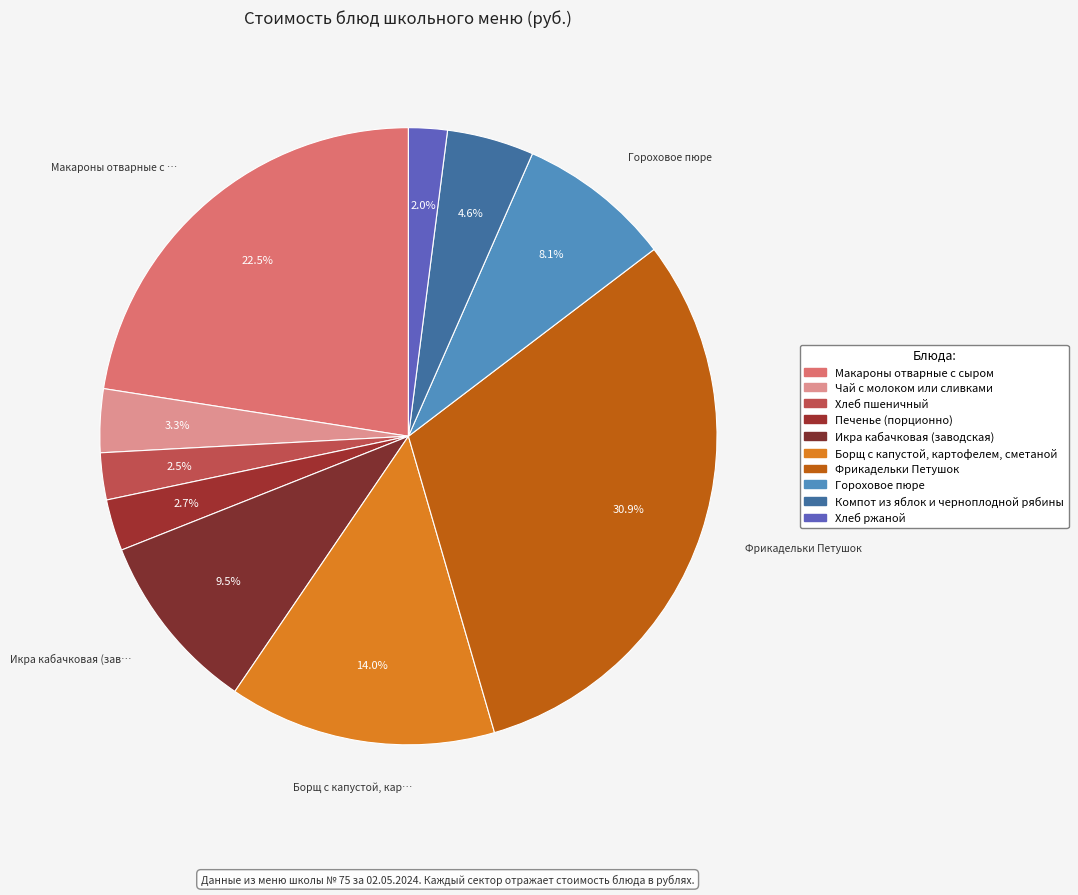

What is the smallest slice in the pie chart?

Хлеб ржаной